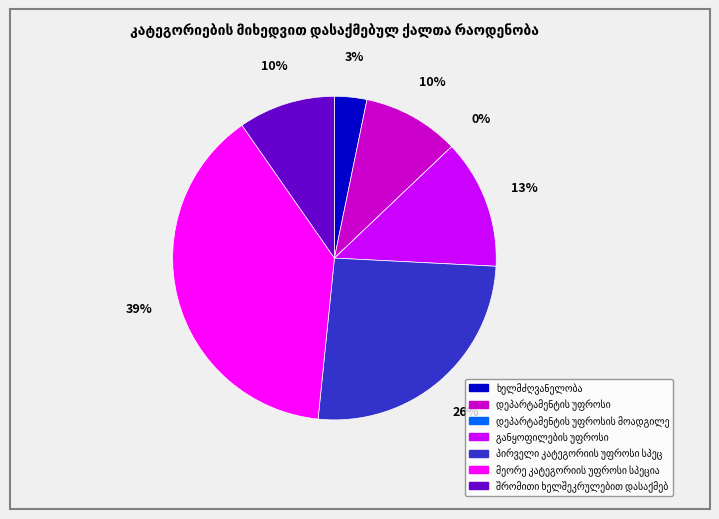

To the nearest percent, what percentage of the pie is დეპარტამენტის უფროსი?

10%